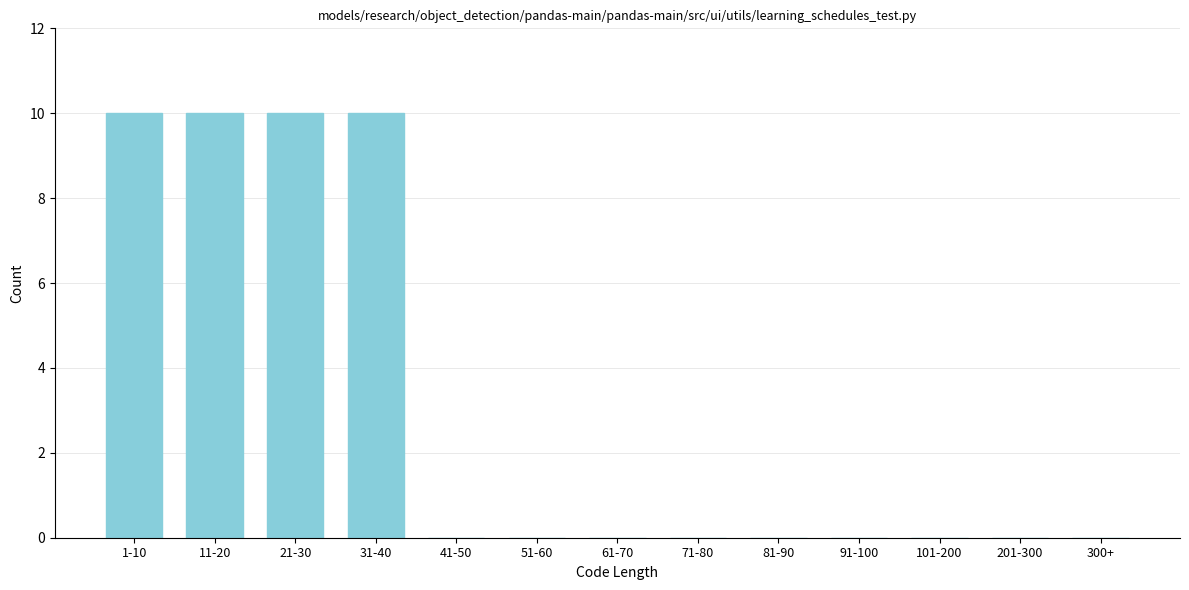

Reading left to right, list all the values displayed in this chart.

1-10=10	11-20=10	21-30=10	31-40=10	41-50=0	51-60=0	61-70=0	71-80=0	81-90=0	91-100=0	101-200=0	201-300=0	300+=0